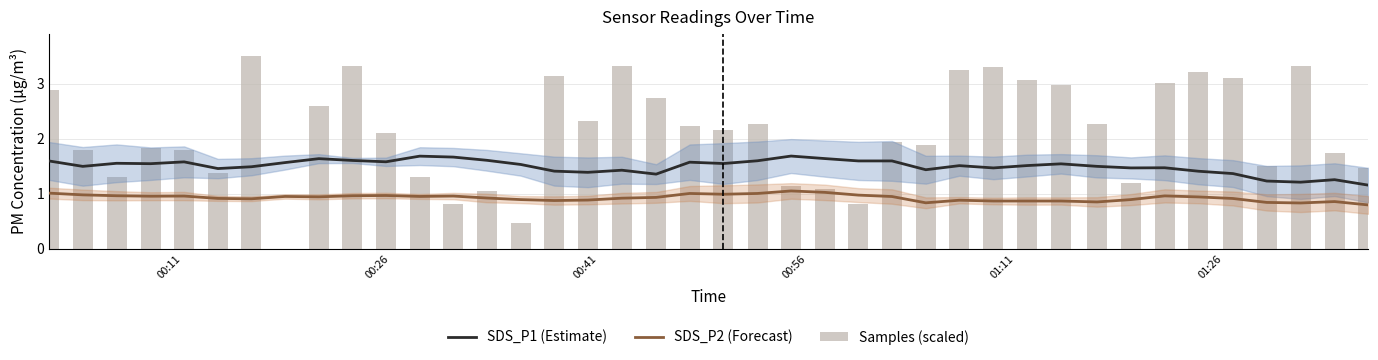

What position from the left is 00:56?

4